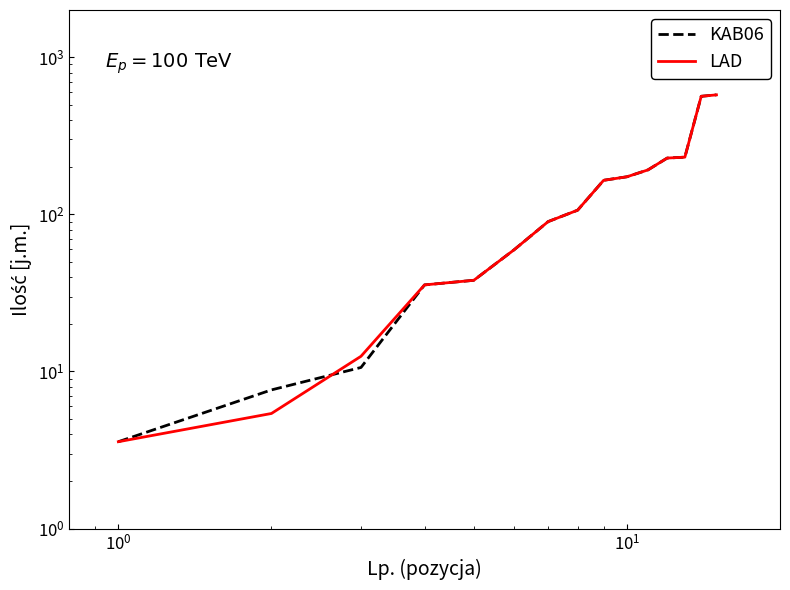

True or false: KAB06 has more than 2 interior local peaks.

False